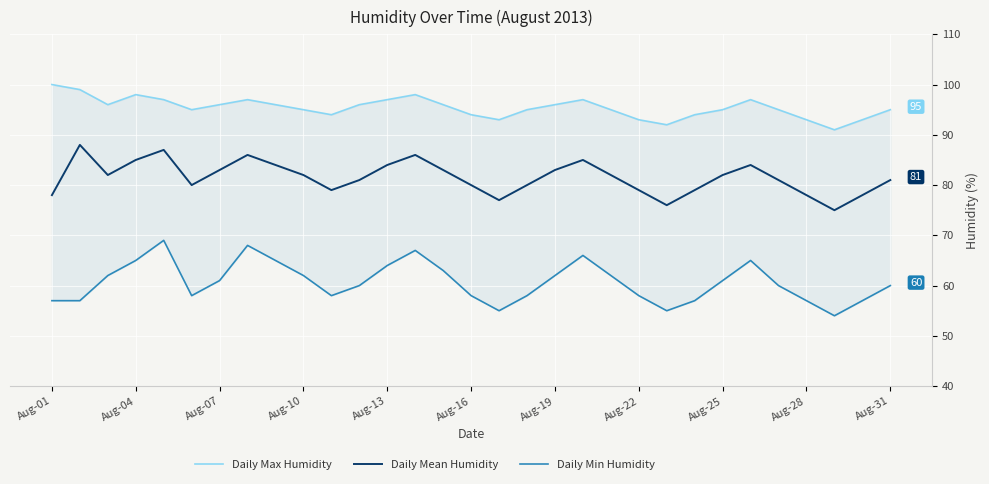

True or false: Daily Min Humidity and Daily Max Humidity intersect in this chart.

False